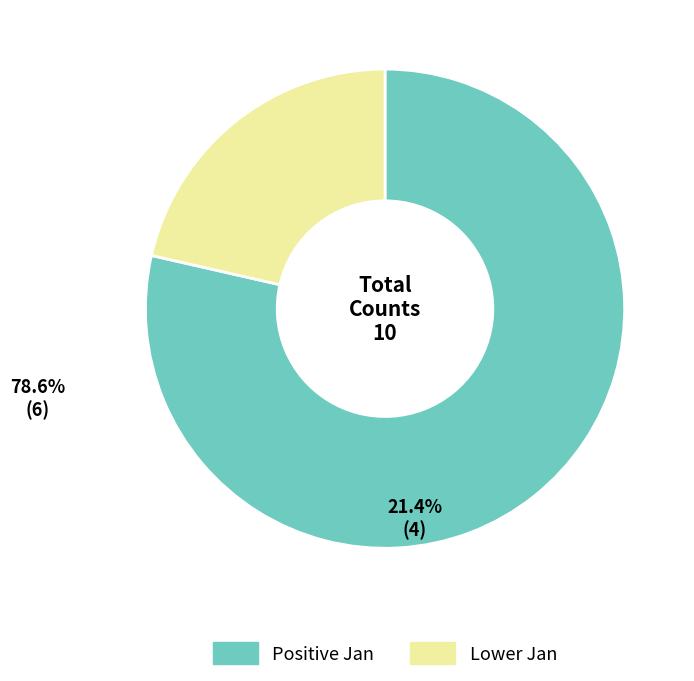

How many slices are in this pie chart?

2